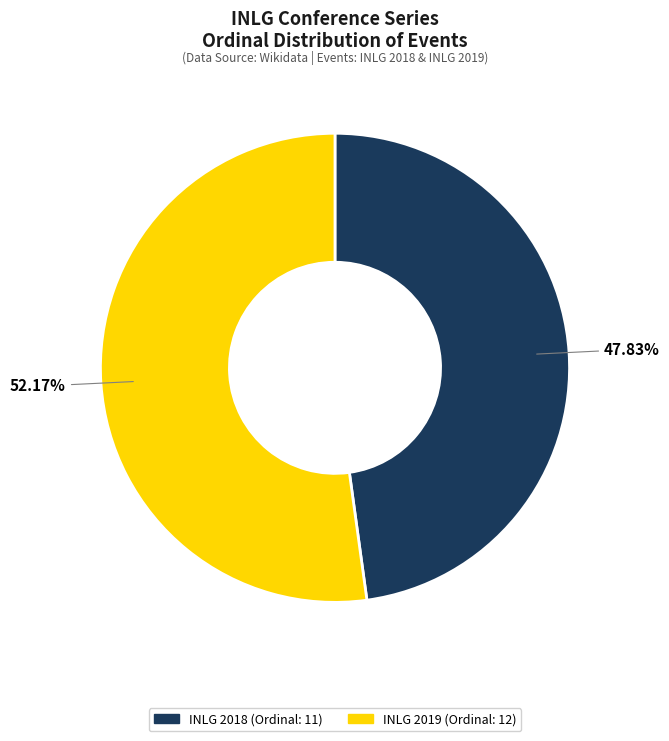

Rank the categories by value from highest to lowest.

INLG 2019, INLG 2018